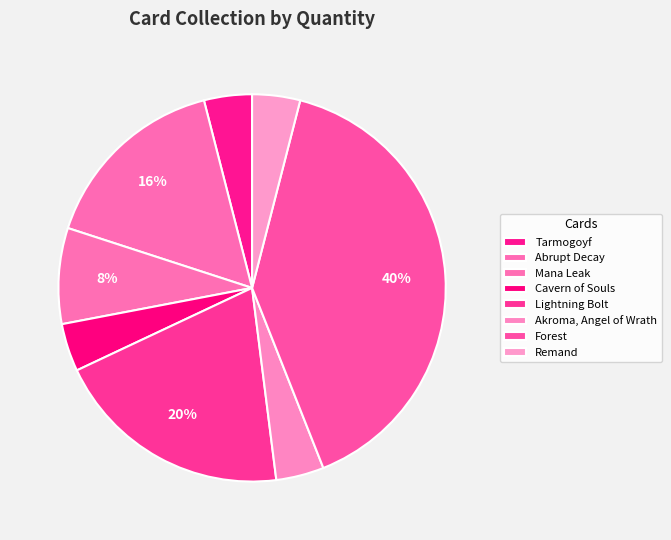

Approximately how many times larger is the value at Mana Leak compared to Cavern of Souls?

2.0